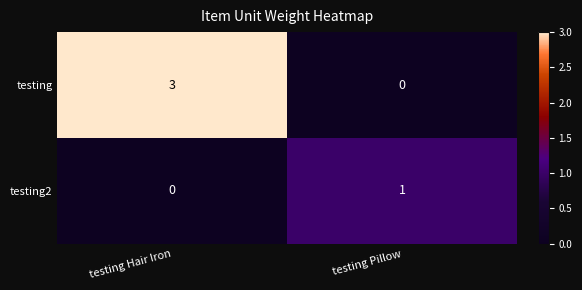

What is the difference between the maximum and minimum values in the testing series?

3